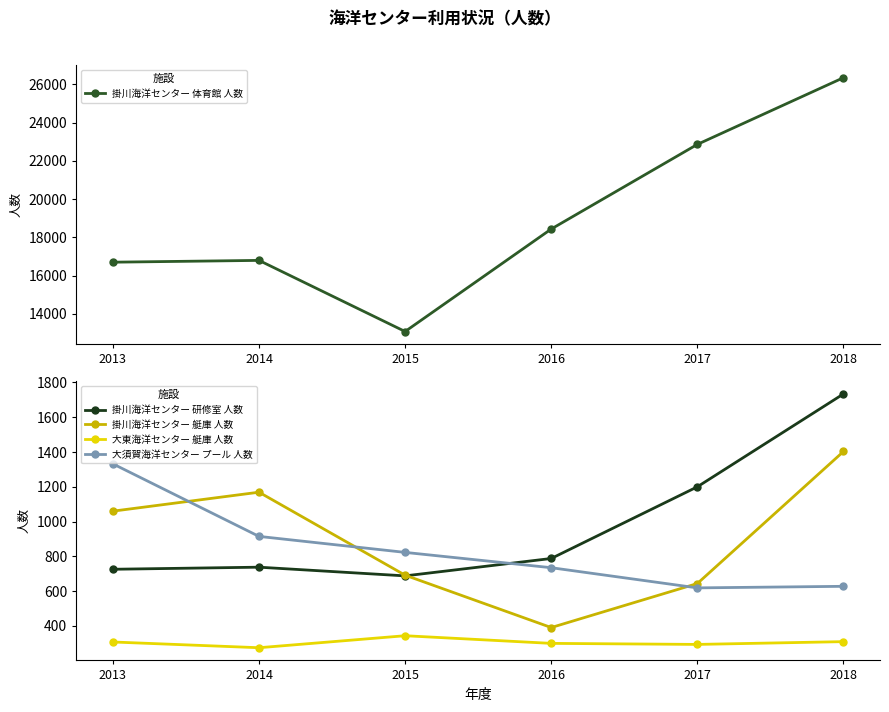

Reading left to right, what are all the values shown in this chart?

掛川海洋センター 体育館 人数: 2013=16698	2014=16792	2015=13073	2016=18432	2017=22859	2018=26347
掛川海洋センター 研修室 人数: 2013=726	2014=738	2015=688	2016=788	2017=1200	2018=1734
掛川海洋センター 艇庫 人数: 2013=1060	2014=1169	2015=692	2016=391	2017=644	2018=1403
大東海洋センター 艇庫 人数: 2013=308	2014=275	2015=344	2016=300	2017=294	2018=310
大須賀海洋センター プール 人数: 2013=1332	2014=915	2015=823	2016=735	2017=619	2018=628